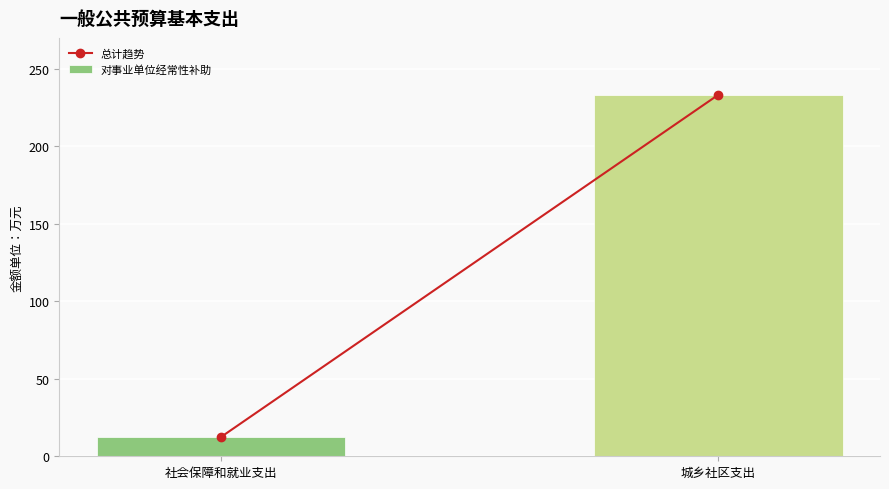

What is the label of the 1st bar from the left?

社会保障和就业支出